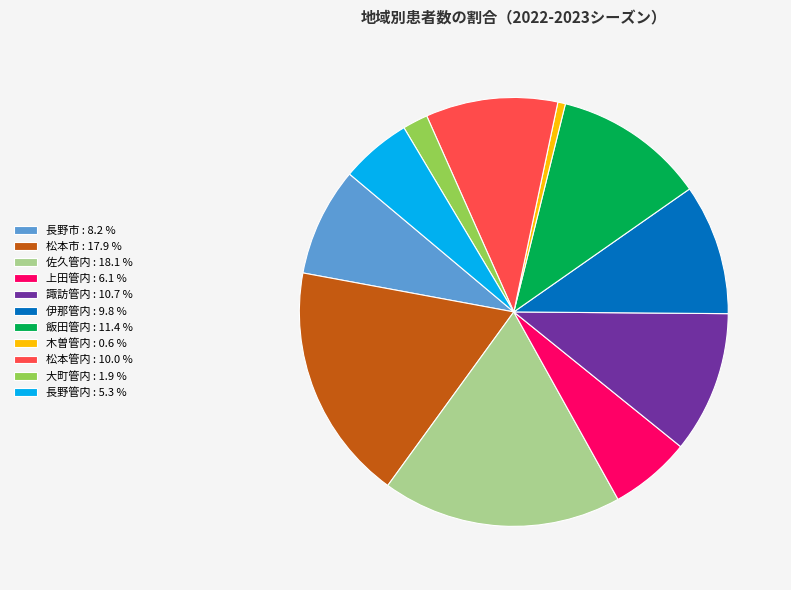

Combined, do 松本市 : 17.9 % and 木曽管内 : 0.6 % account for over 50%?

No